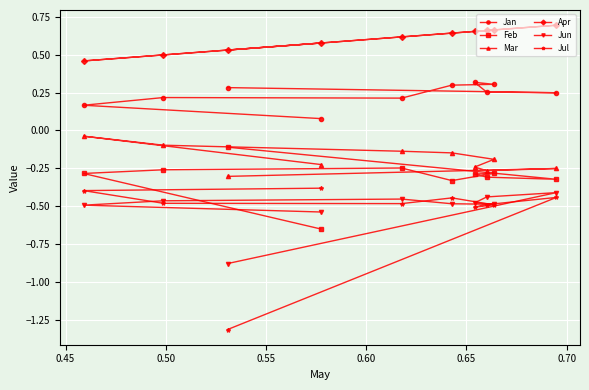

At how many categories does at least one series exceed -1?

10